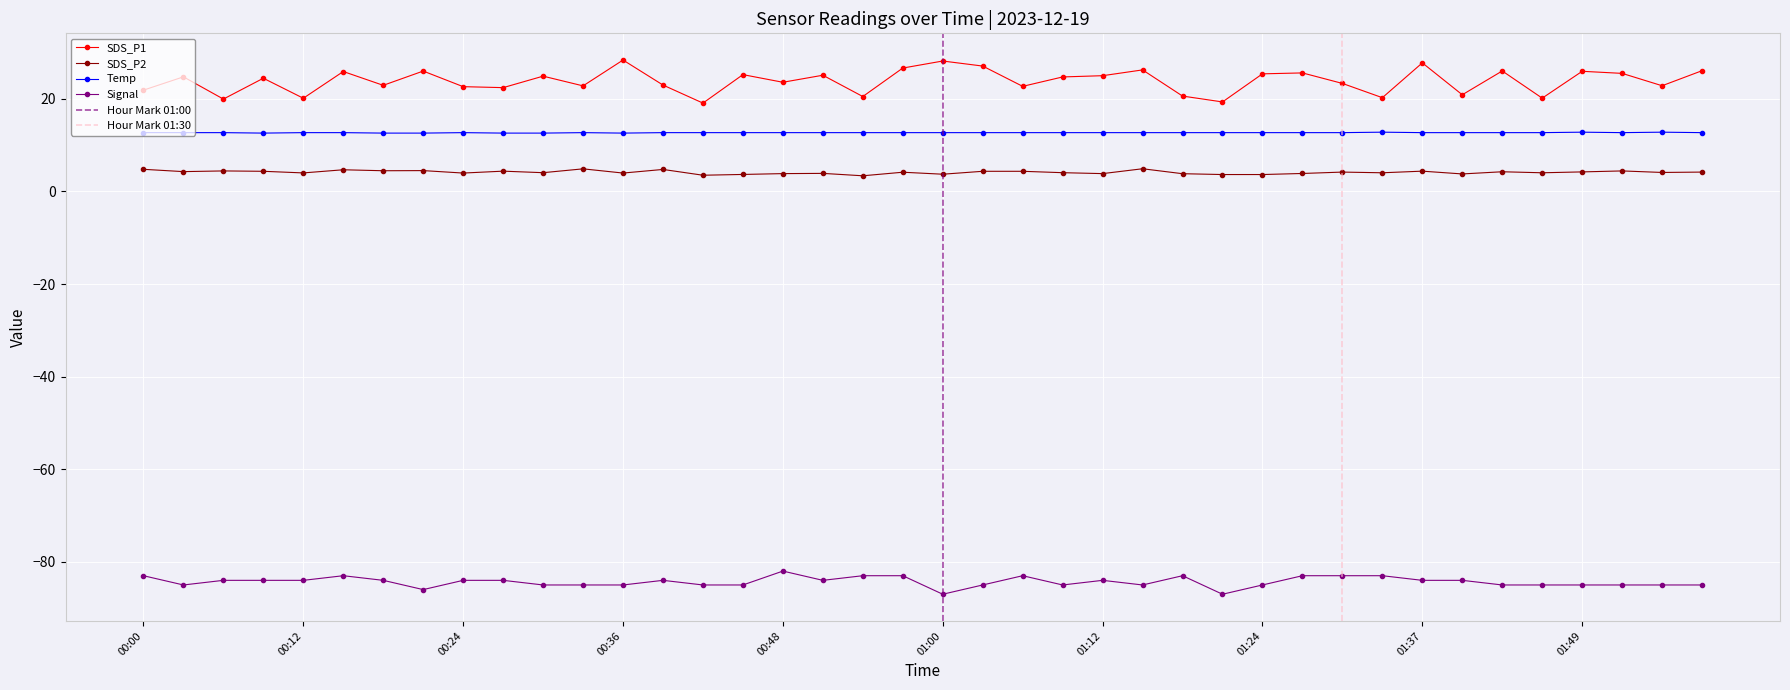

What is the label of the 17th point from the left?

00:48